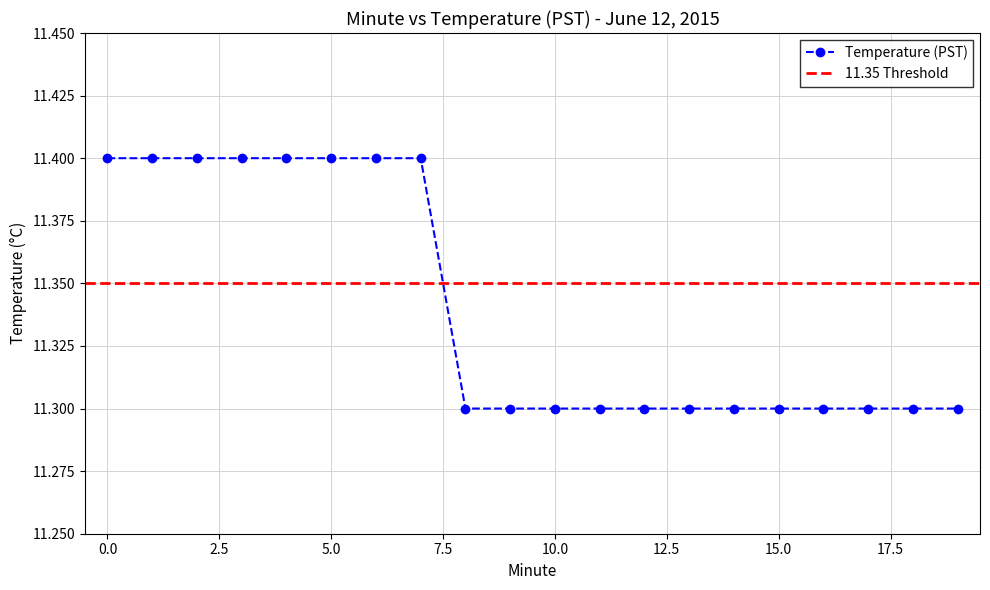

What is the difference between the maximum and minimum values?

0.1